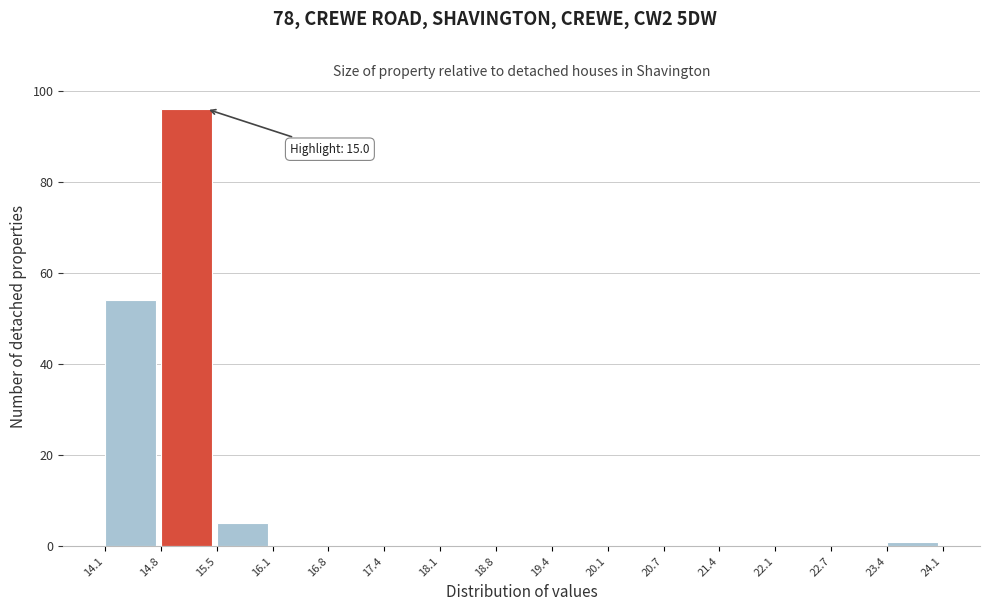

Over which range of the x-axis is the bar tallest?

14.8 to 15.5